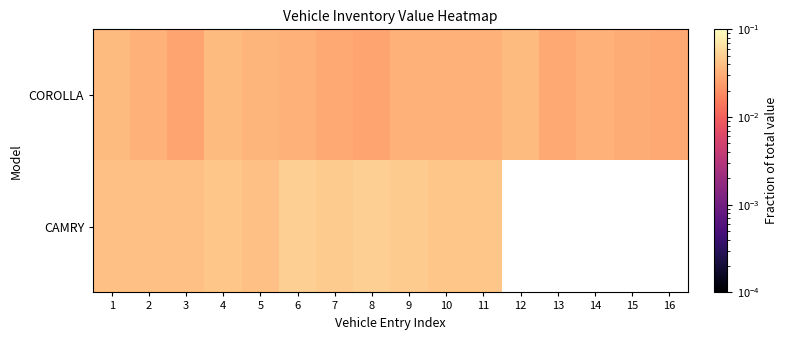

Which category has the lowest value across all series?

8